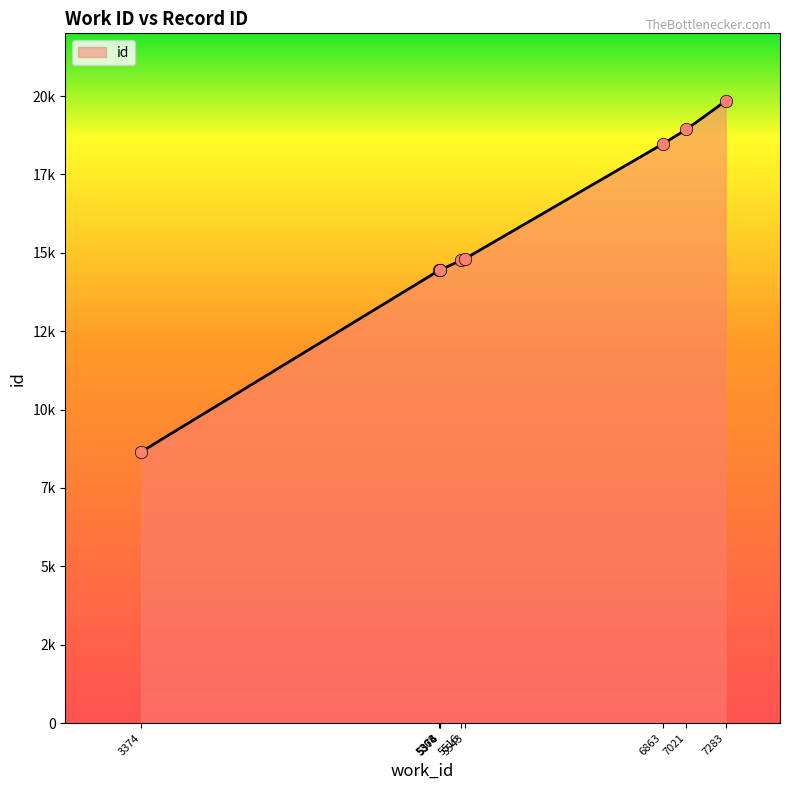

What is the change in value from 5516 to 5543?

+52